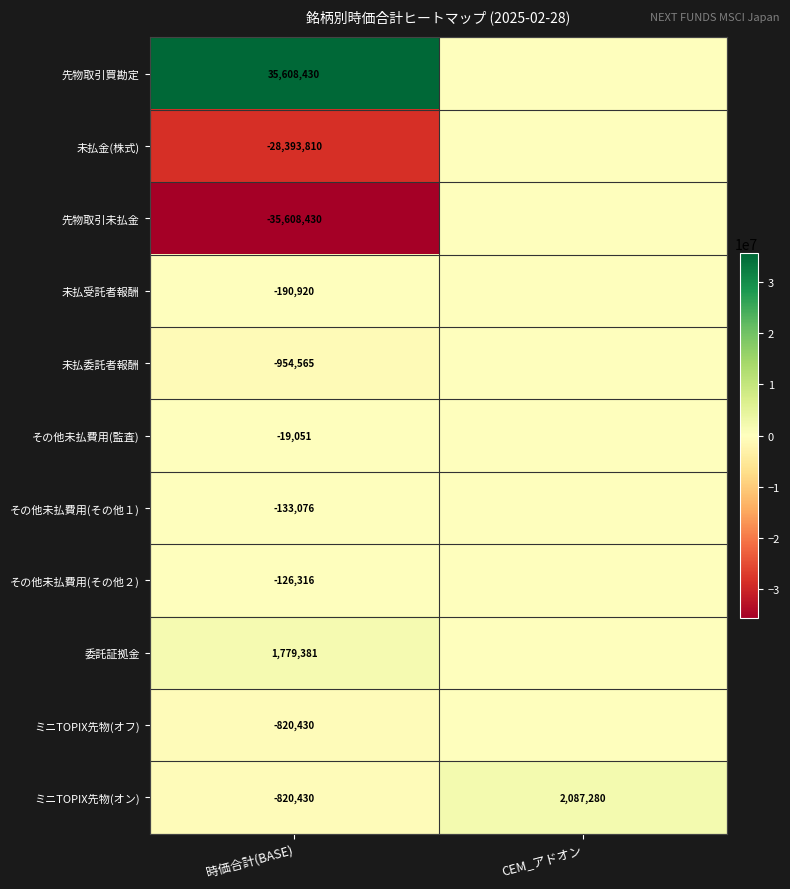

Which has a higher value, CEM_アドオン or 時価合計(BASE)?

時価合計(BASE)